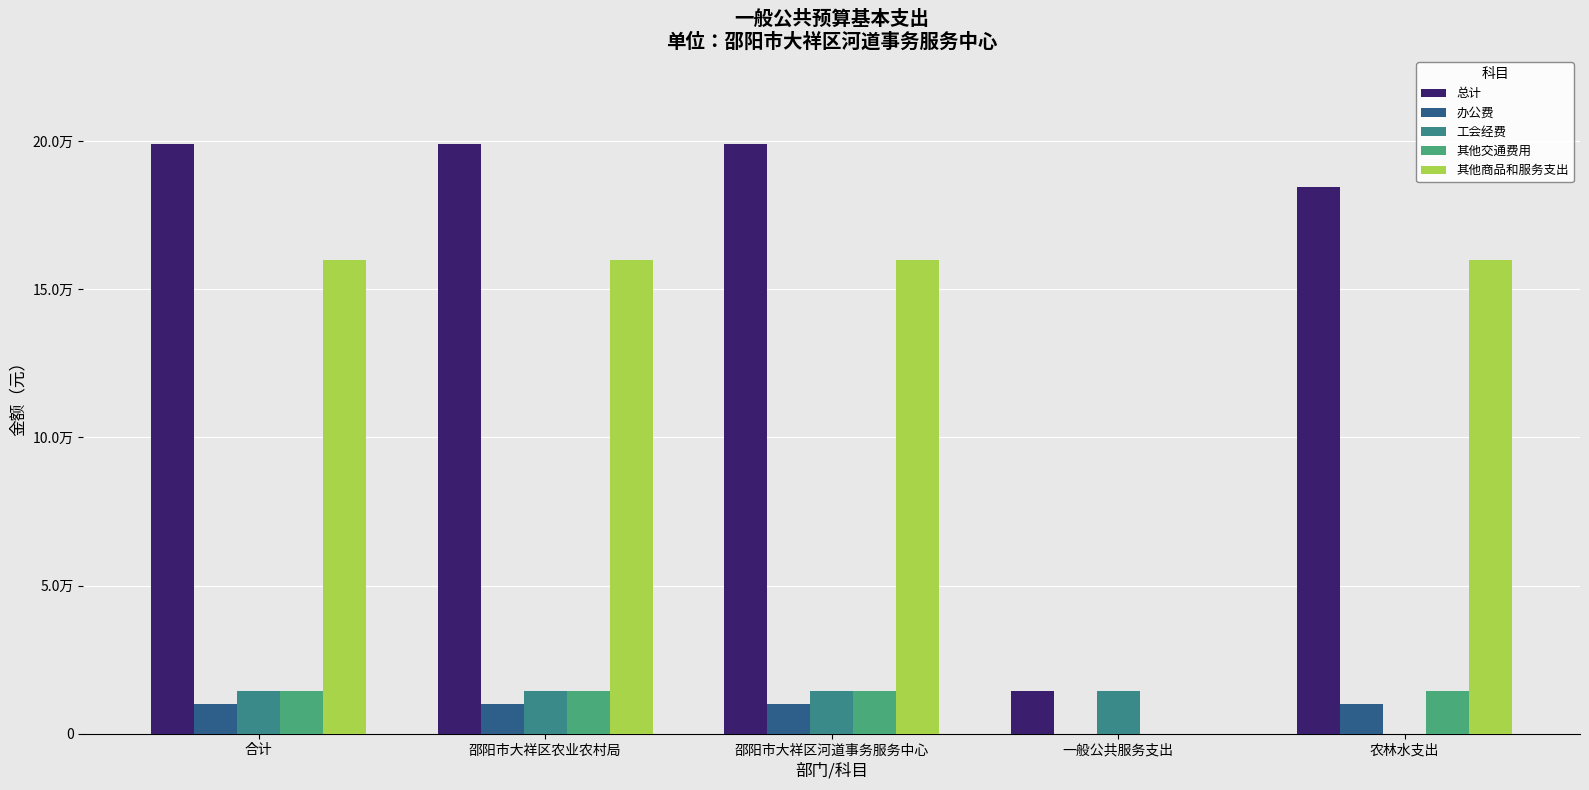

Does the chart contain stacked bars?

No